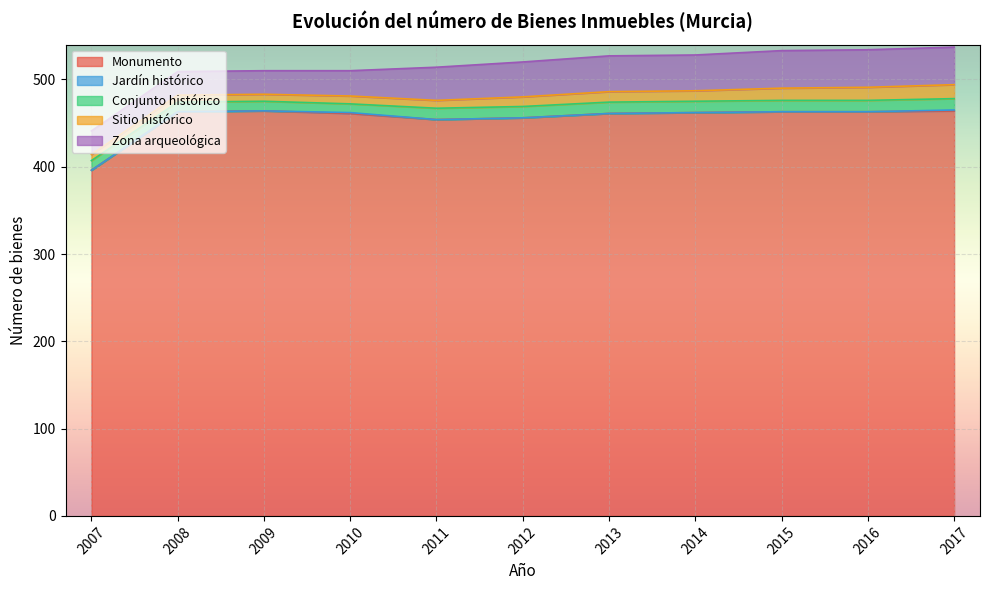

The Monumento series shows 824 at 2010. True or false?

False